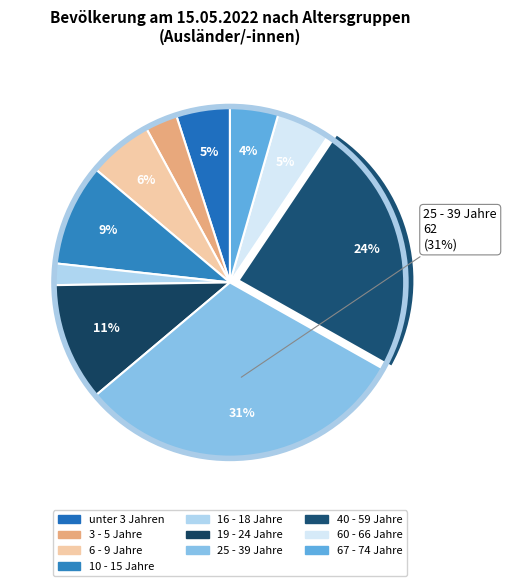

Approximately how many times larger is the value at 16 - 18 Jahre compared to 40 - 59 Jahre?

0.1